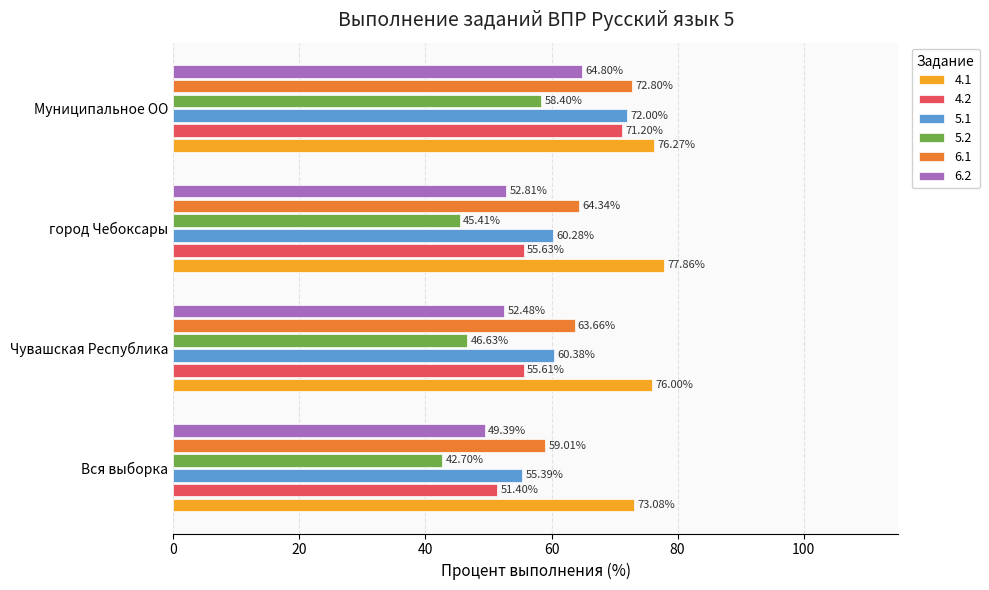

At which category does the chart reach its peak across all series?

город Чебоксары